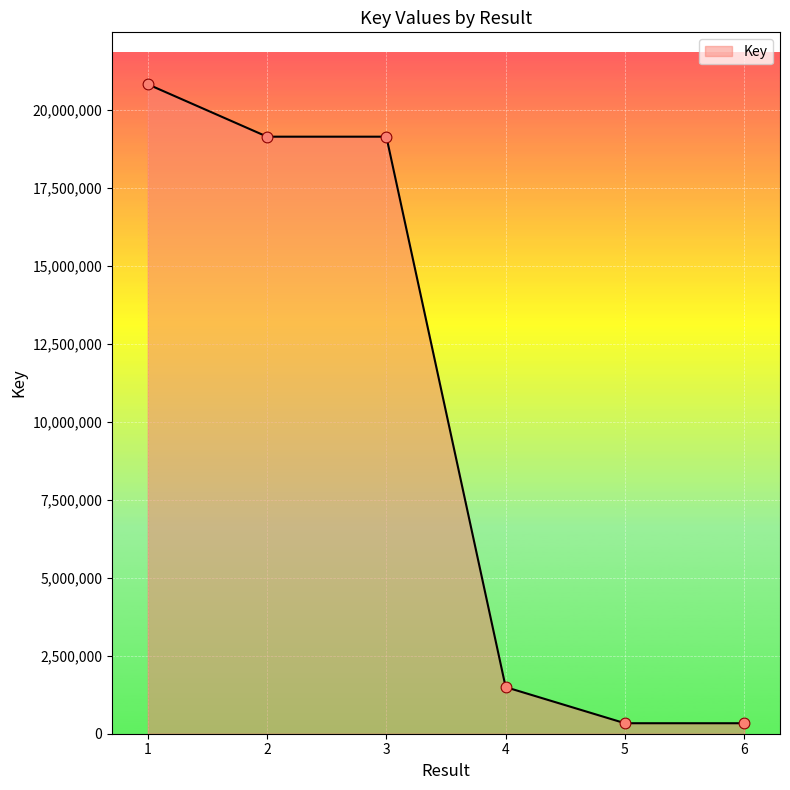

What is the change in value from 1 to 4?

-19331408